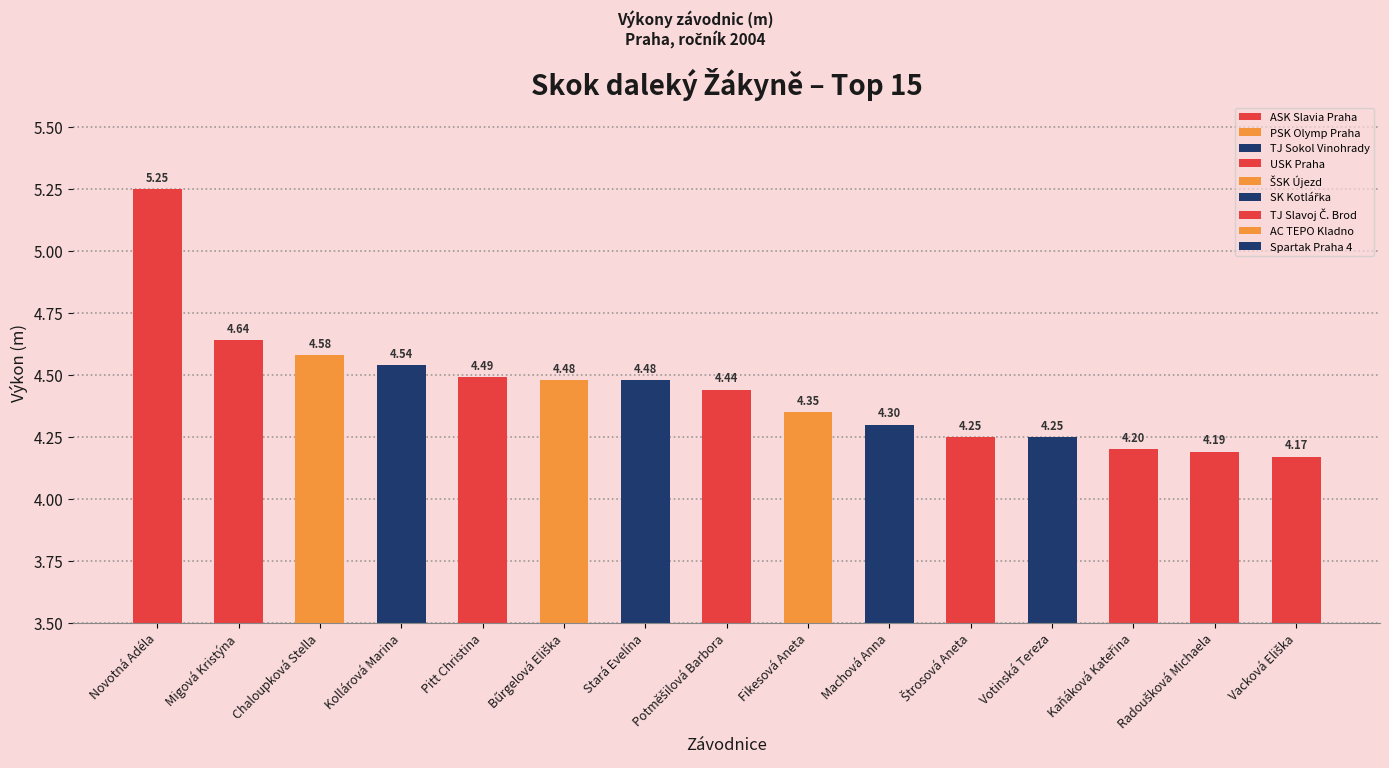

The value at Migová Kristýna is 2.1. True or false?

False